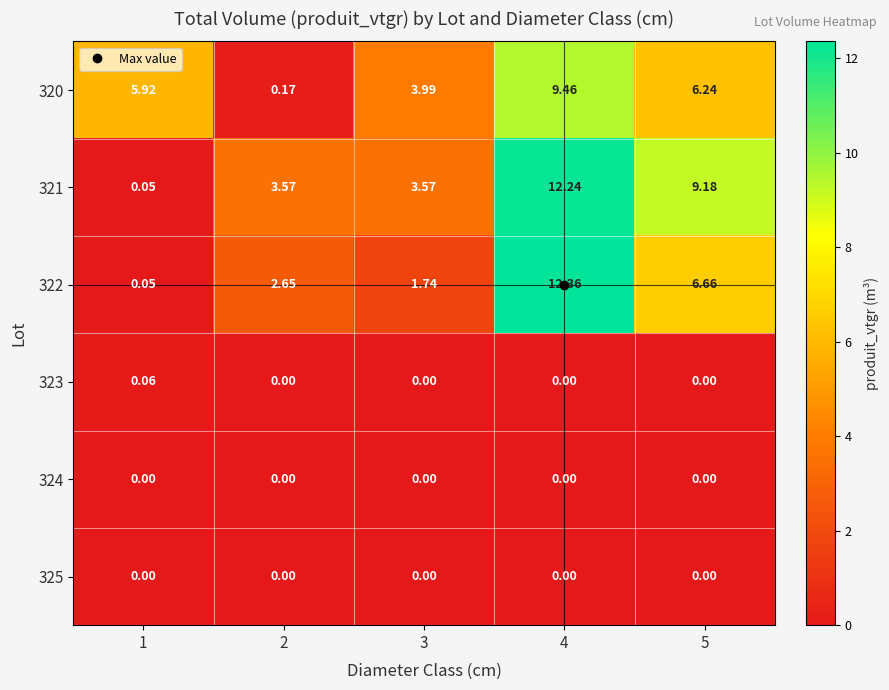

Is the value of 325 at 4 greater than the value of 321 at 1?

No